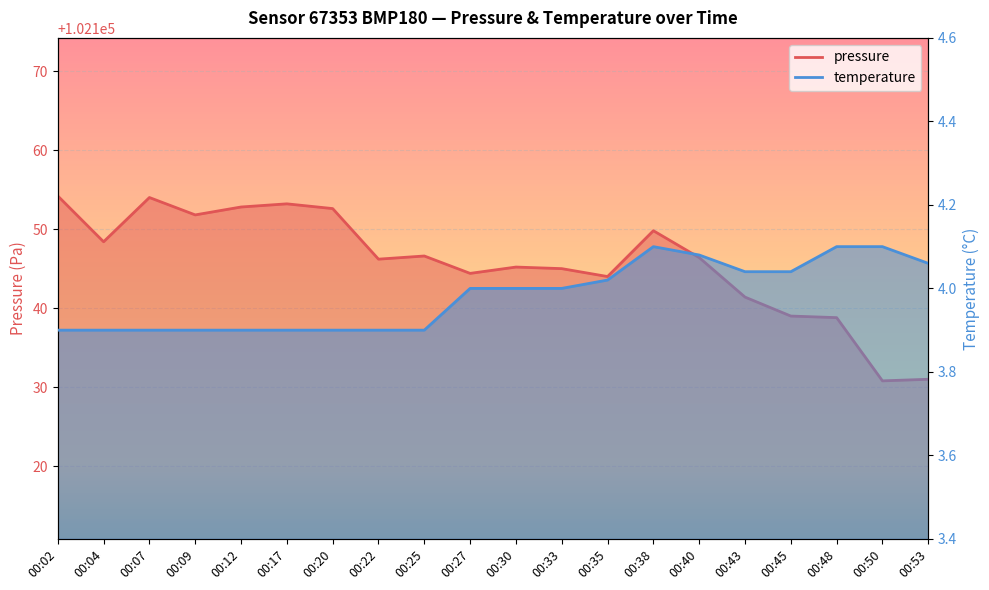

Between 00:50 and 00:17, which is larger?

00:17